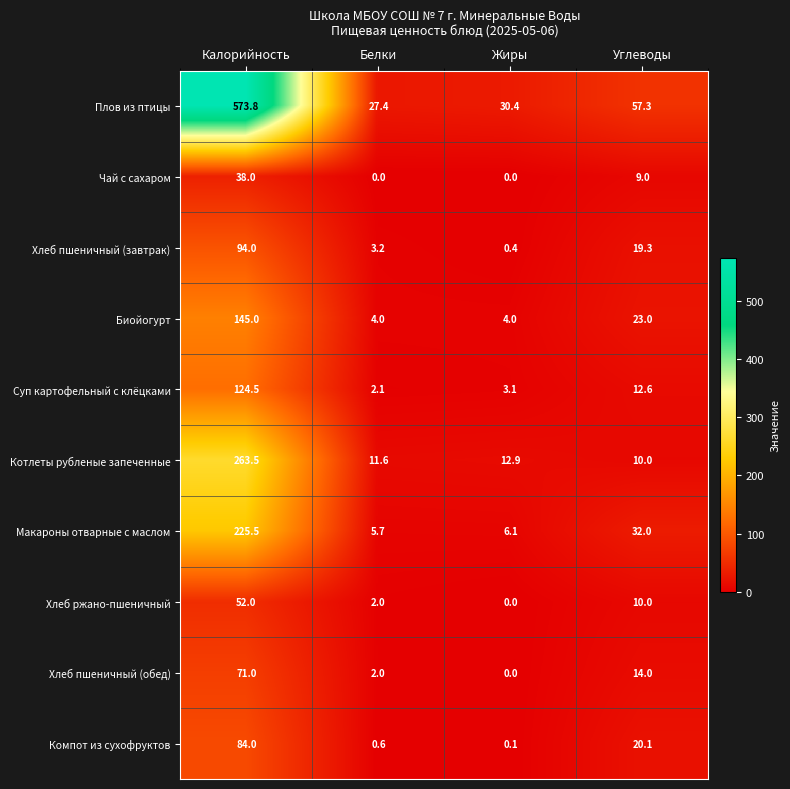

Is it true that Компот из сухофруктов equals 0.1 at Жиры?

True